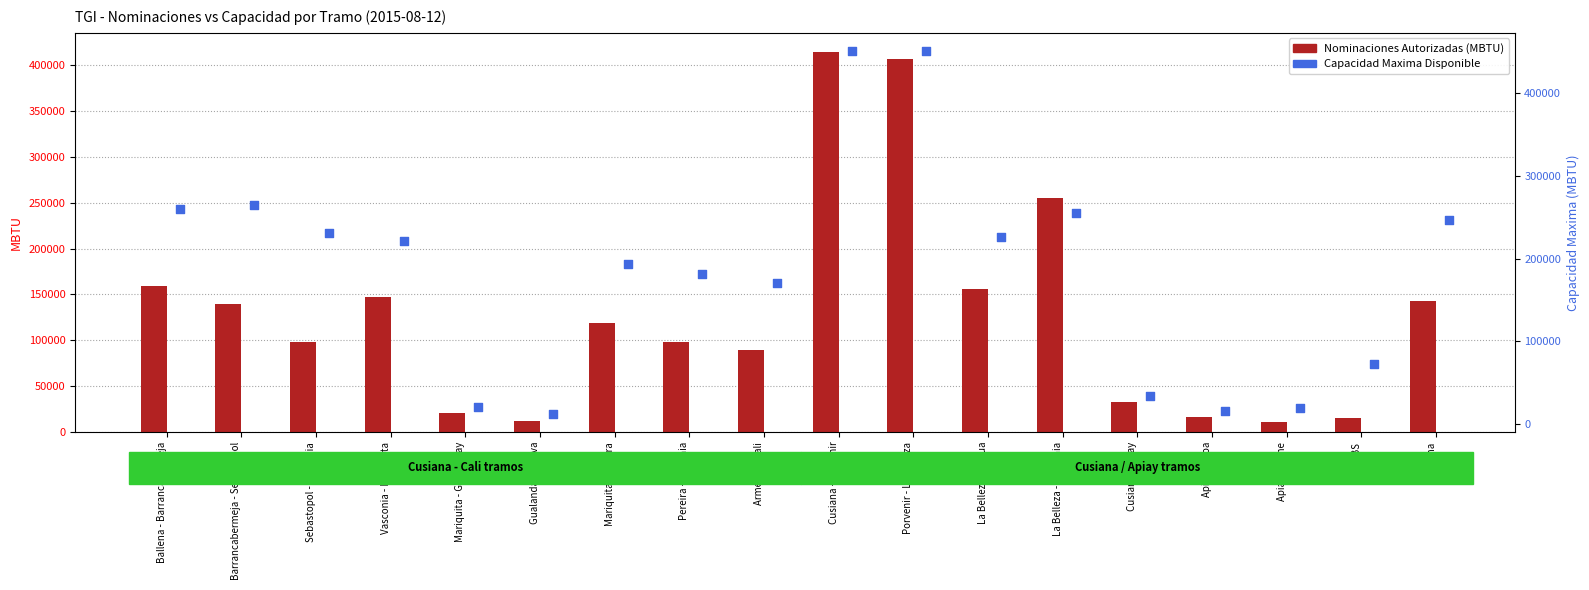

At how many categories does at least one series exceed 128232?

12